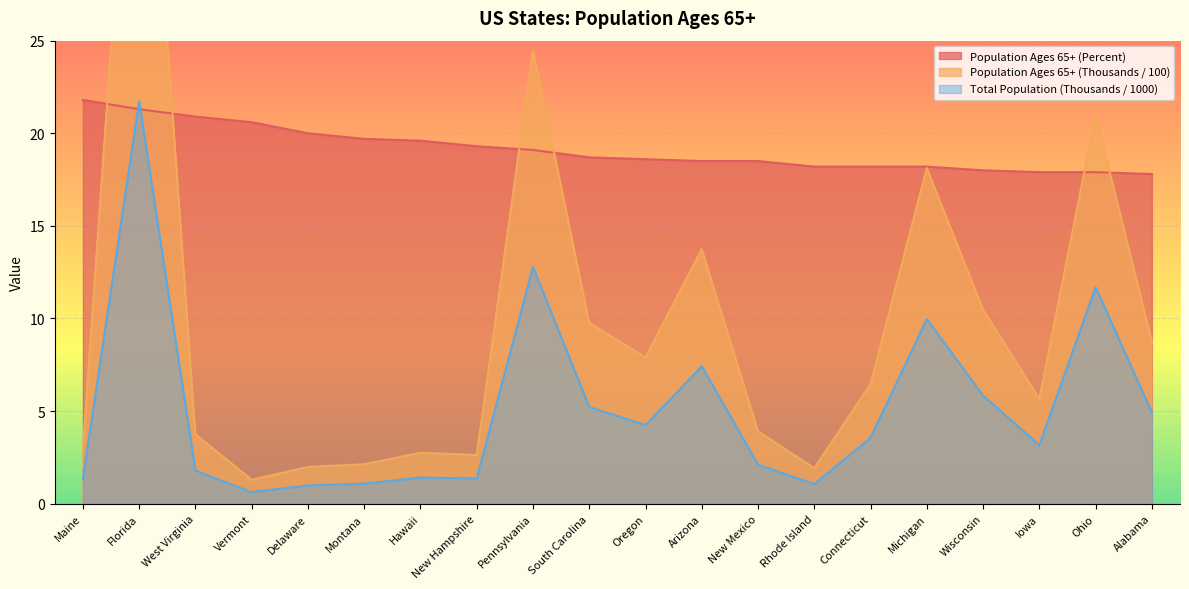

Reading left to right, what are all the values shown in this chart?

Population Ages 65+ (Percent): 21.8	21.3	20.9	20.6	20.0	19.7	19.6	19.3	19.1	18.7	18.6	18.5	18.5	18.2	18.2	18.2	18.0	17.9	17.9	17.8
Total Resident Population (Thousands): 1.4	21.7	1.8	0.6	1.0	1.1	1.4	1.4	12.8	5.2	4.2	7.4	2.1	1.1	3.6	10.0	5.8	3.2	11.7	4.9
Population Ages 65+ (Thousands): 2.9	46.4	3.7	1.3	2.0	2.1	2.8	2.6	24.5	9.8	7.9	13.7	3.9	1.9	6.5	18.1	10.5	5.7	21.0	8.7